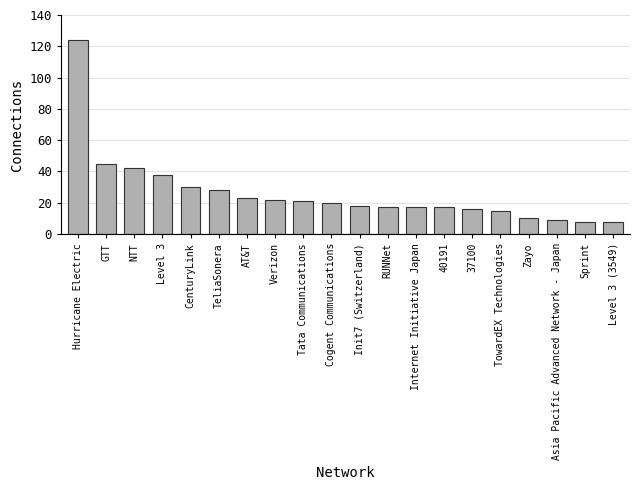

What is the greatest value displayed?

124